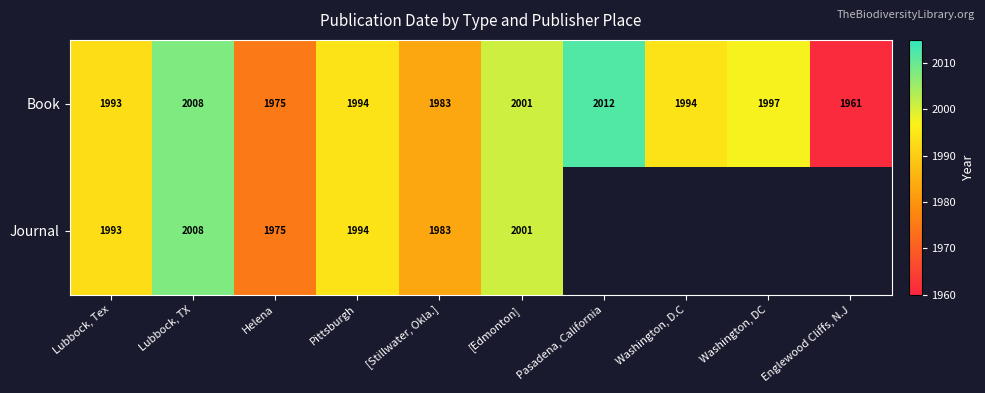

Which label corresponds to the smallest value in the chart?

Englewood Cliffs, N.J